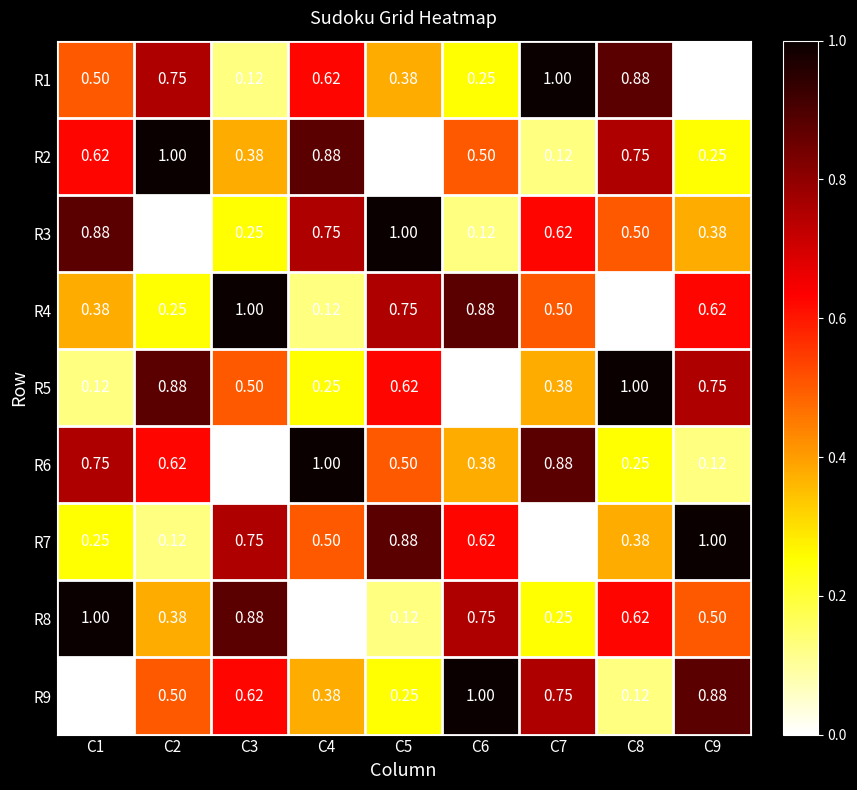

Is the value of R5 at C2 greater than the value of R9 at C4?

Yes